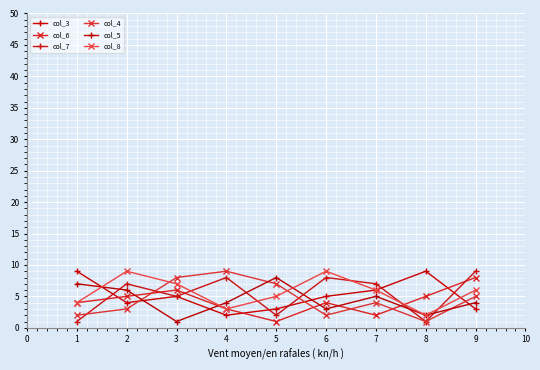

Which series changed the most between 5 and 7?

col_7